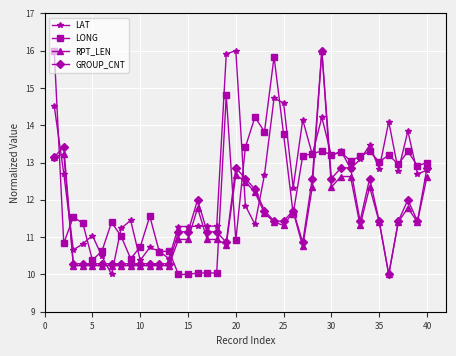

True or false: LONG and GROUP_CNT intersect in this chart.

True